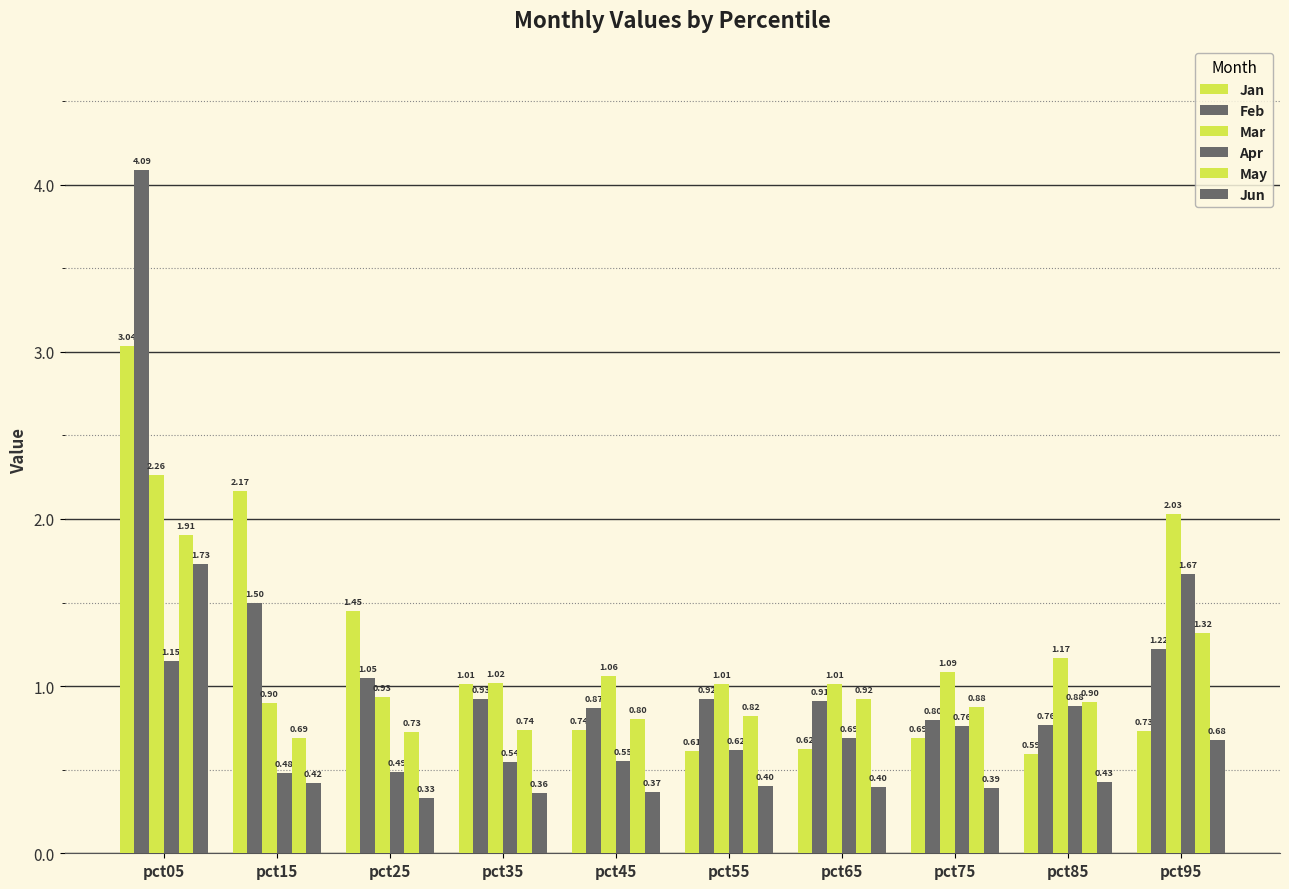

Which has a higher value, pct05 or pct45?

pct05